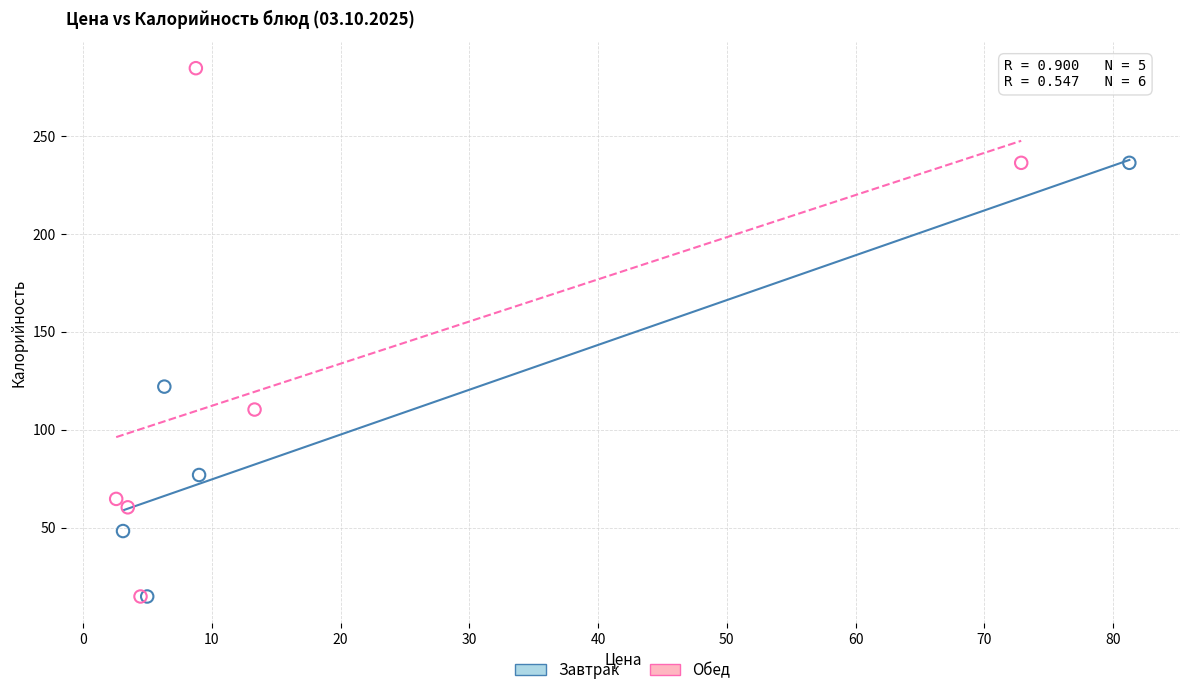

Which series has the largest Y range (max minus min)?

Обед